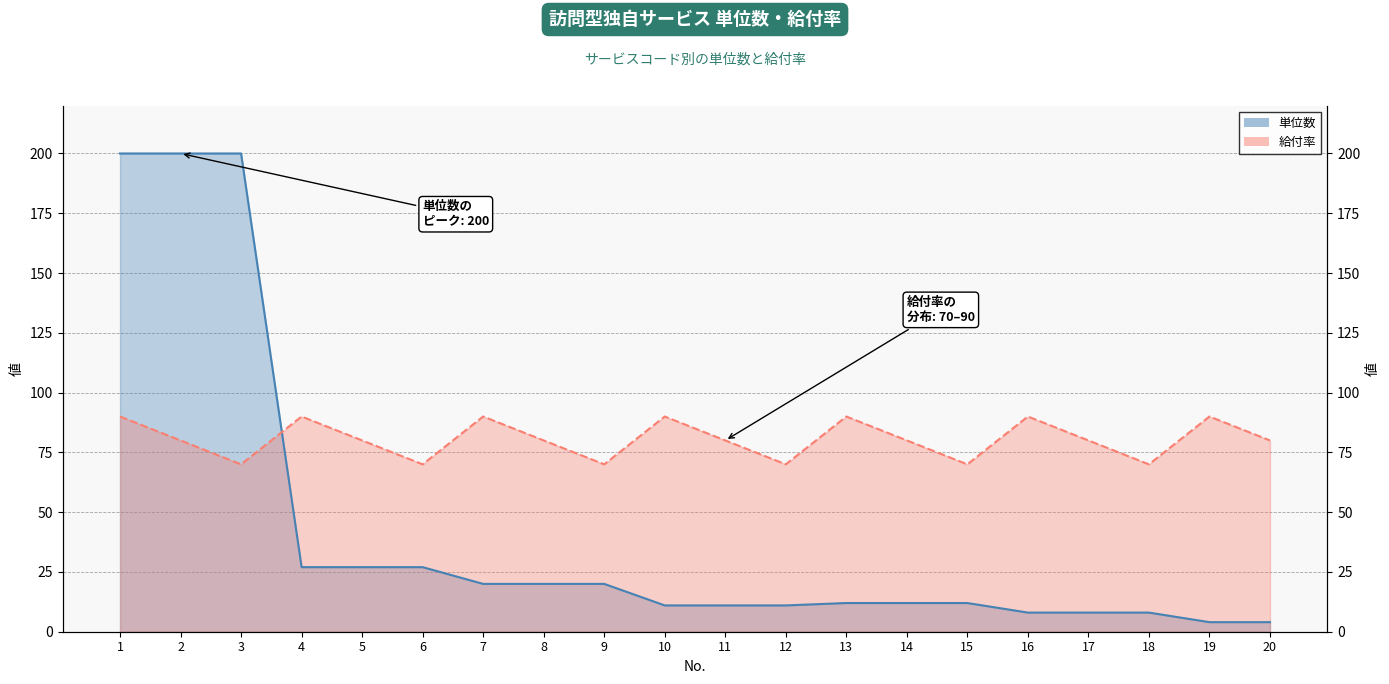

What is the total value across all series at 12?

81